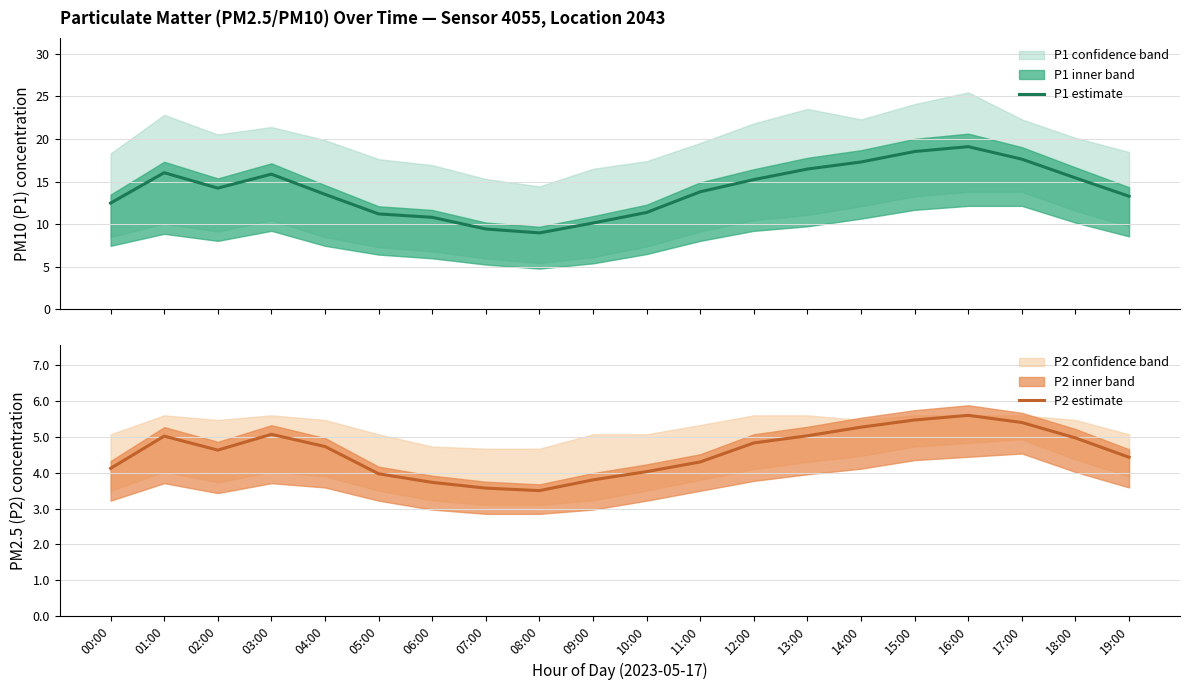

What is the spread (max minus min) of values at 10:00?

7.3